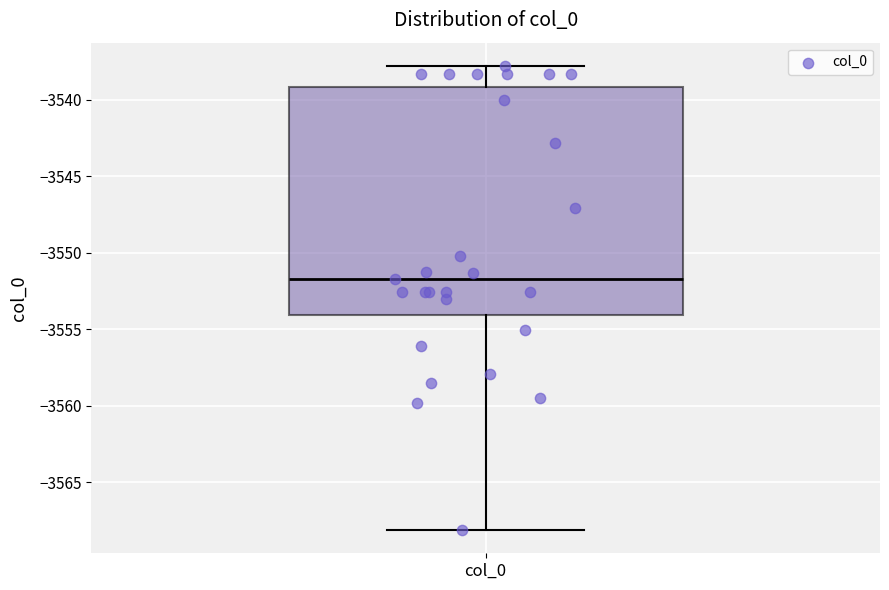

Read this box plot against the y-axis: the position of the median line, the range covered by the box, and the ends of both whiskers. The values are not printed on the chart, so give them approximately, as read against the axis.

median -3551.5, box -3554.0 to -3539.0, whiskers -3568.0 to -3538.0